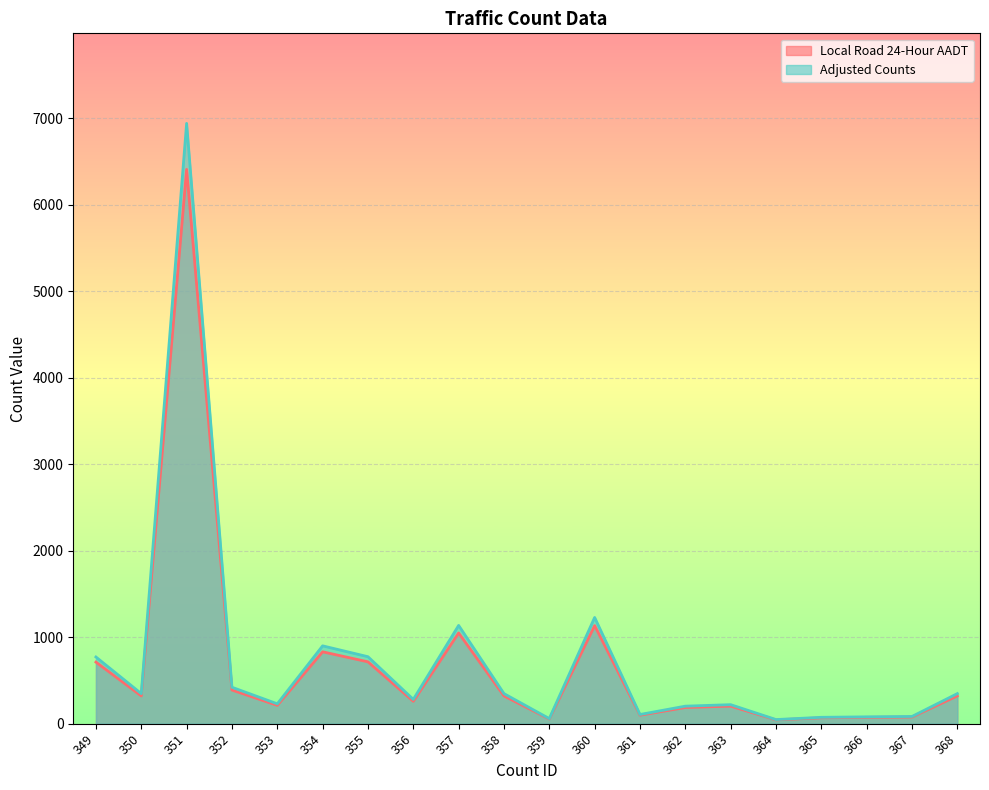

What is the difference between the second highest and second lowest values in the Adjusted Counts series?

1169.6